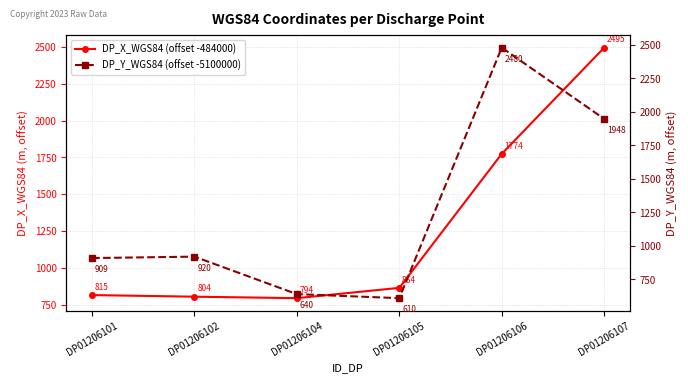

Reading right to left, list all the values displayed in this chart.

DP_X_WGS84 (offset -484000): DP01206107=2495.1	DP01206106=1774.1	DP01206105=864.1	DP01206104=794.1	DP01206102=804.1	DP01206101=815.0
DP_Y_WGS84 (offset -5100000): DP01206107=1947.7	DP01206106=2479.7	DP01206105=609.8	DP01206104=639.8	DP01206102=919.8	DP01206101=909.0